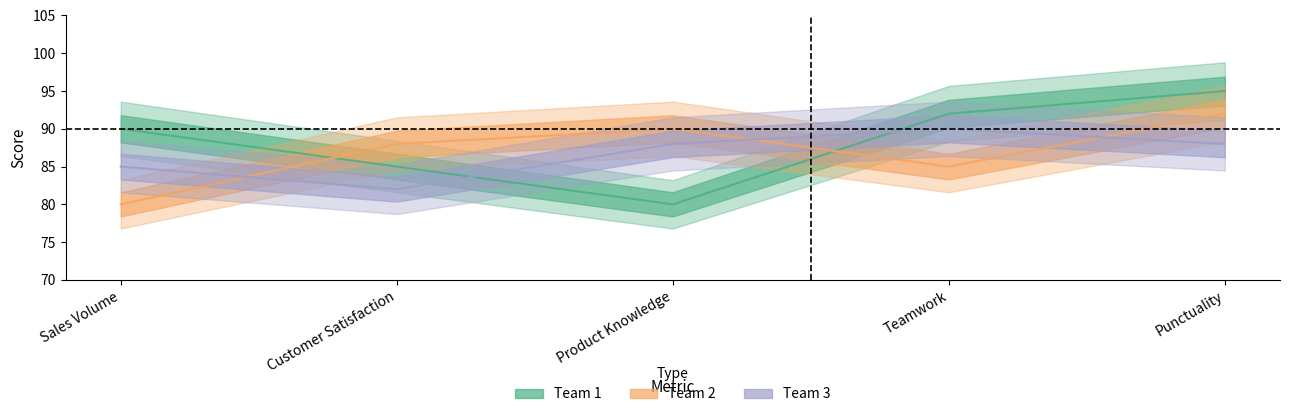

The Team 2 series shows 37 at Teamwork. True or false?

False